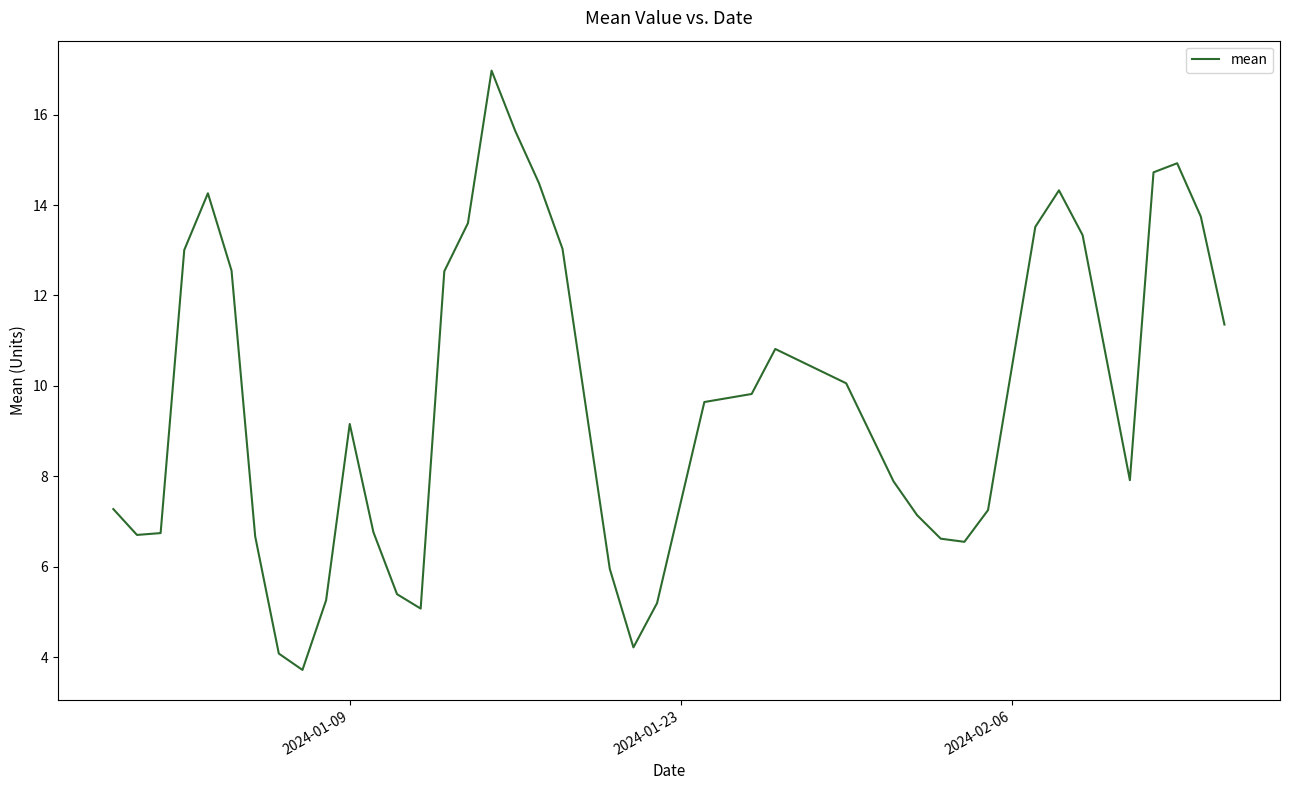

How many distinct data groups are displayed?

1